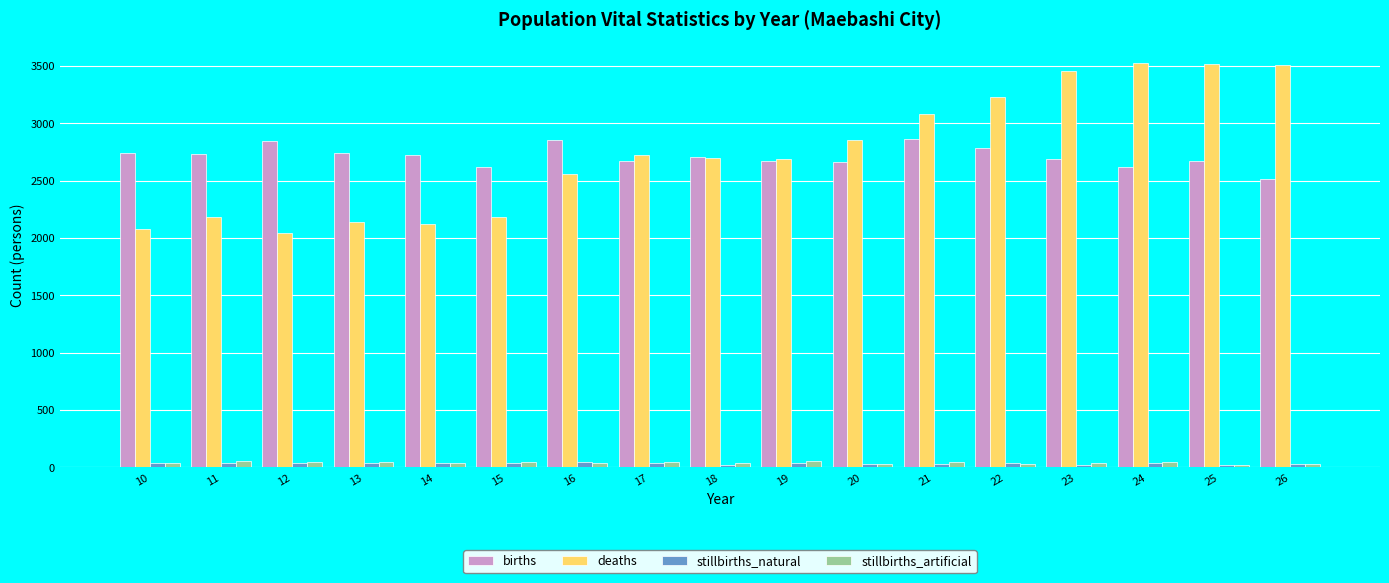

What is the approximate value of stillbirths_natural at 22?

37